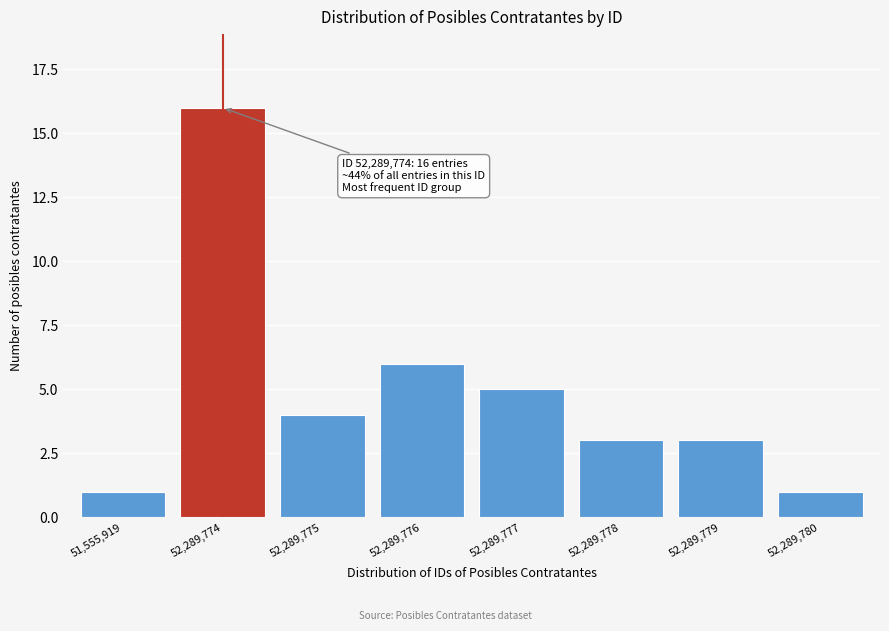

Reading left to right, extract all data points from this chart.

51,555,919=1	52,289,774=16	52,289,775=4	52,289,776=6	52,289,777=5	52,289,778=3	52,289,779=3	52,289,780=1